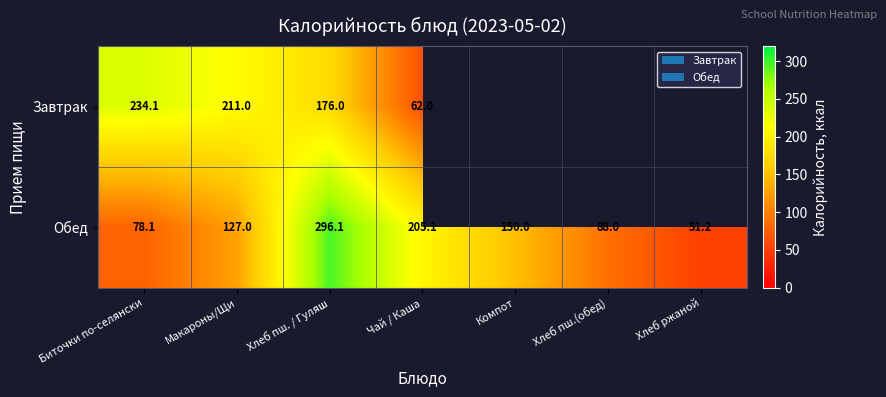

What is the sum of all Обед values?

995.5